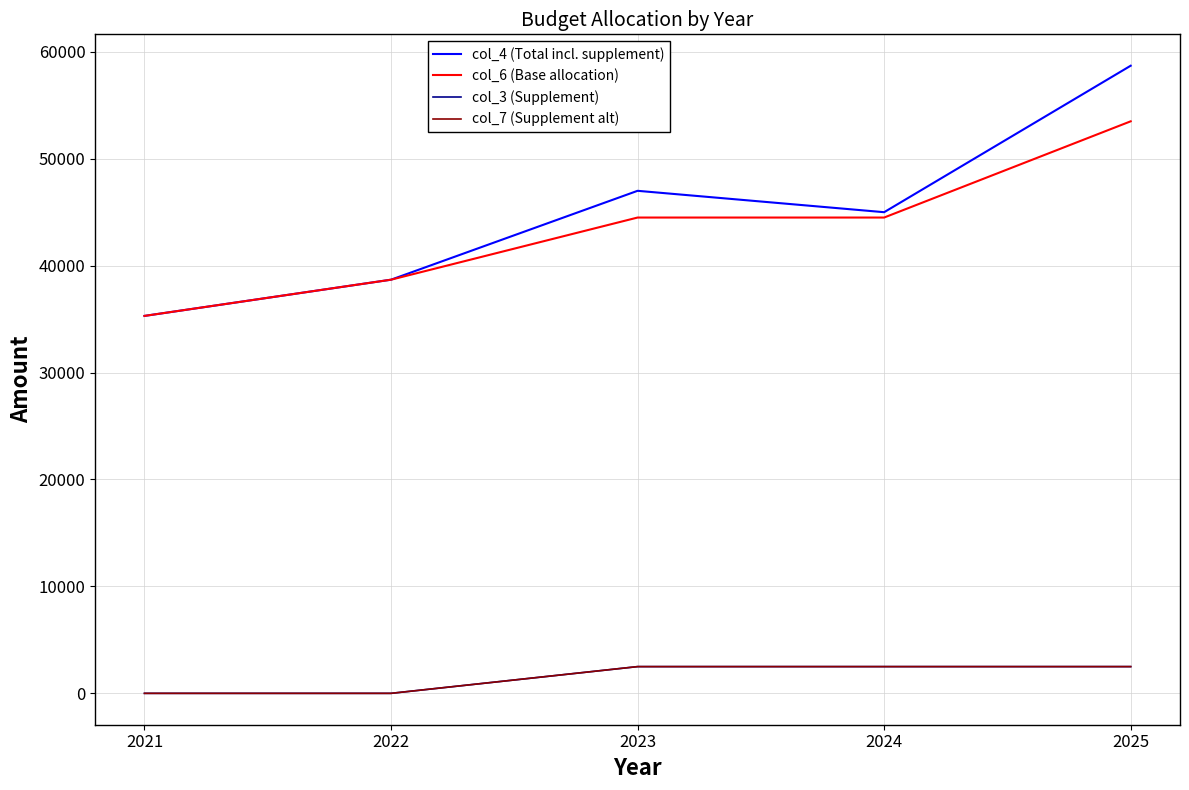

Reading left to right, list all the values displayed in this chart.

col_4 (Total incl. supplement): 2021=35300	2022=38687	2023=47000	2024=45000	2025=58700
col_6 (Base allocation): 2021=35300	2022=38687	2023=44500	2024=44500	2025=53500
col_3 (Supplement): 2021=0	2022=0	2023=2500	2024=2500	2025=2500
col_7 (Supplement alt): 2021=0	2022=0	2023=2500	2024=2500	2025=2500